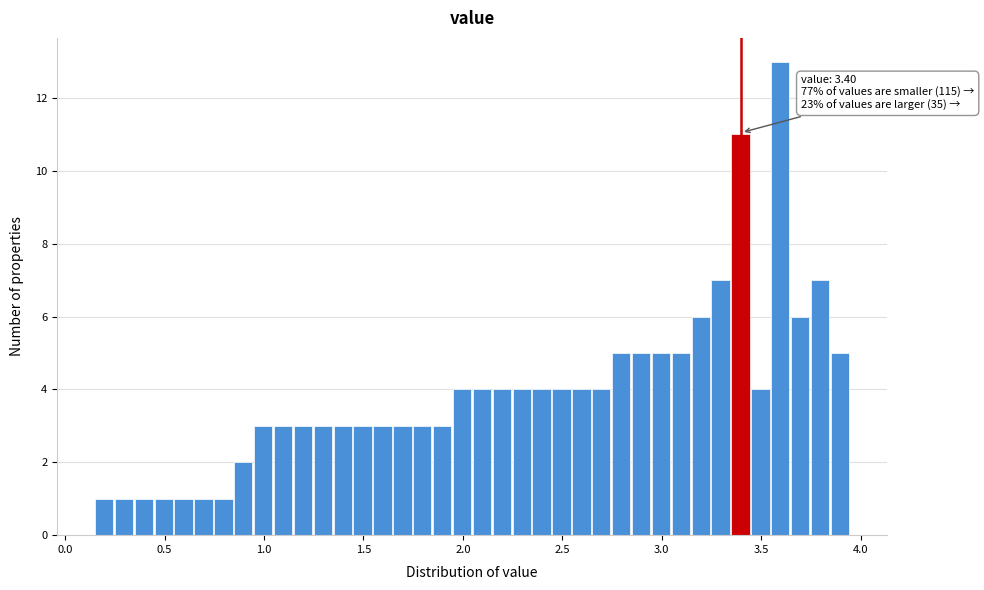

Around what value on the x-axis is the tallest bar? Give the approximate position of its centre, as read against the axis.

3.60